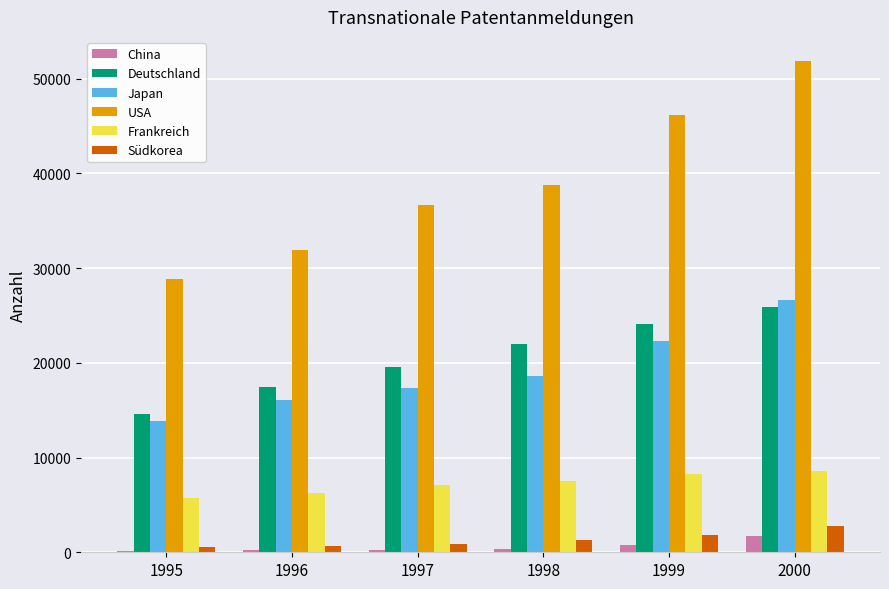

Is the value of Deutschland at 1998 greater than the value of Japan at 1995?

Yes